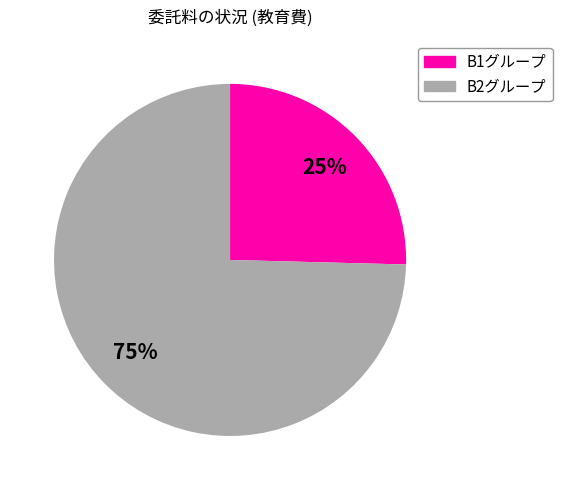

How many segments does this pie chart have?

2